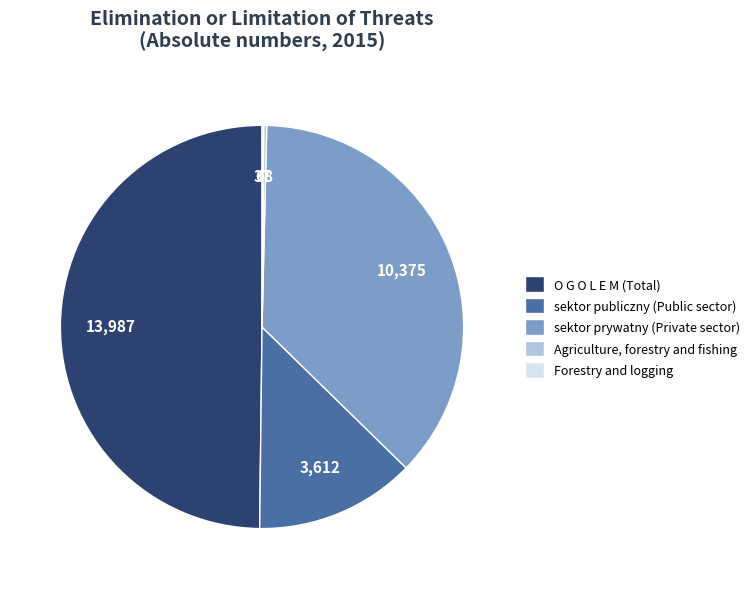

What is the largest slice in the pie chart?

O G O L E M (Total)